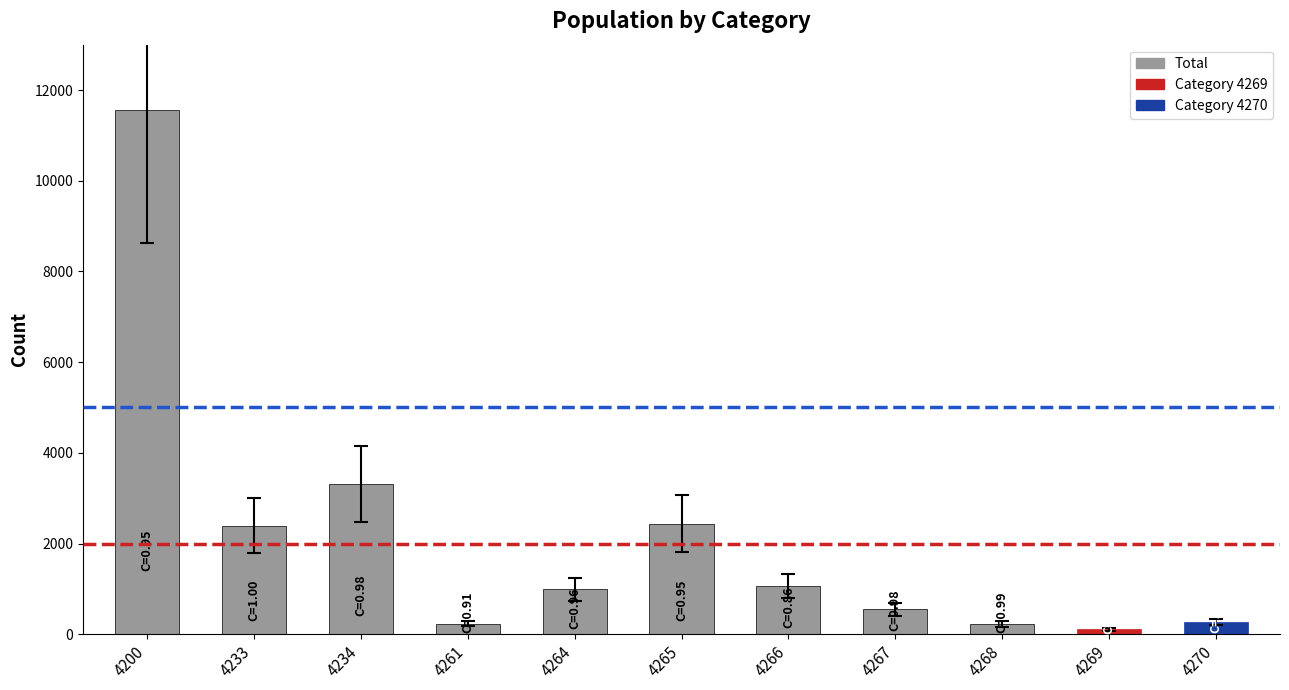

Which category has the highest value across all series?

4200